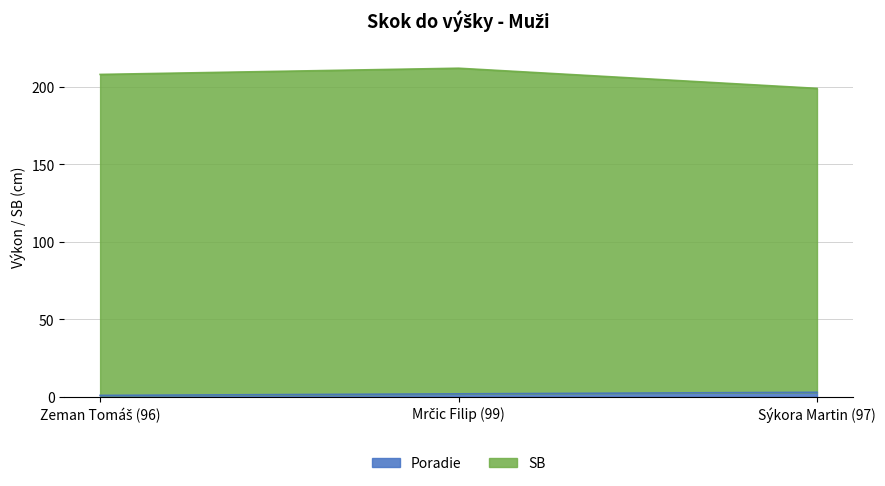

Which category has the highest value across all series?

Mrčic Filip (99)